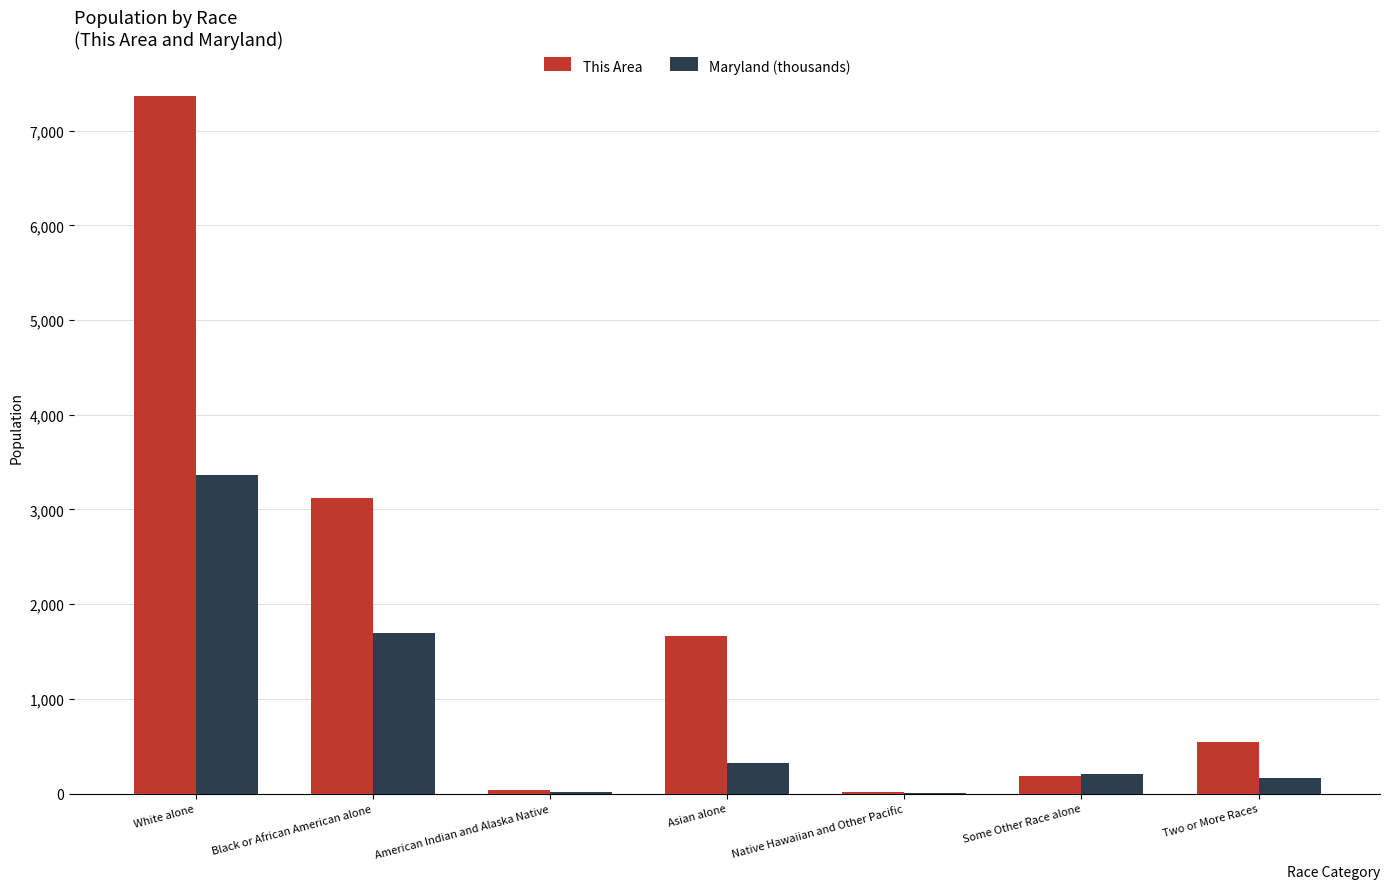

Which series has the widest spread of values?

This Area